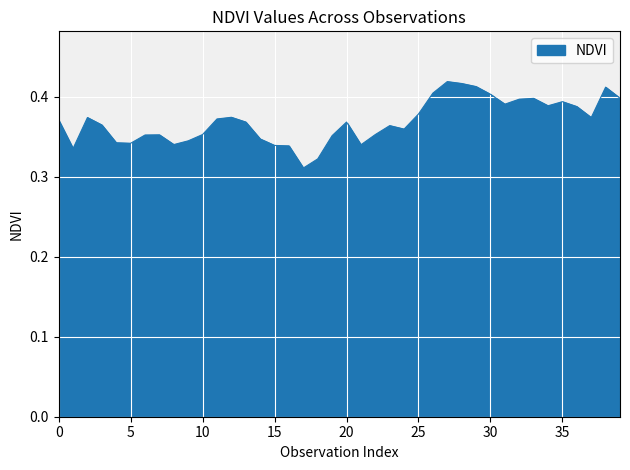

Count the number of categories in the chart.

40